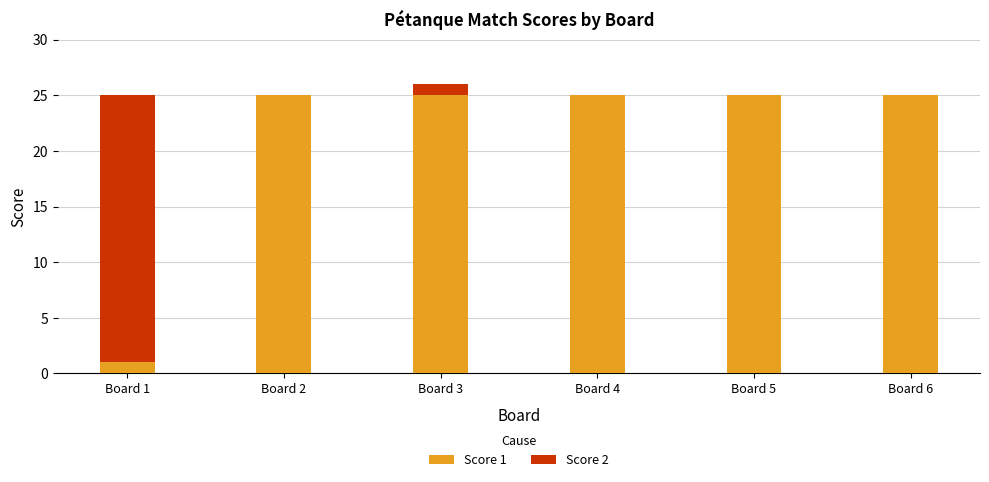

Does the chart contain stacked bars?

Yes